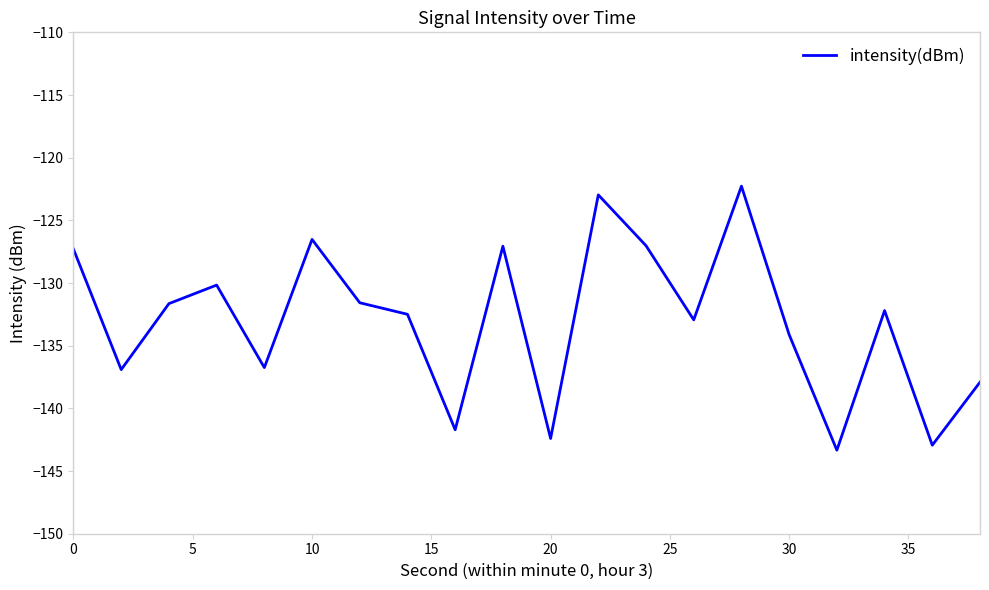

What is the maximum value shown in the chart?

-122.3